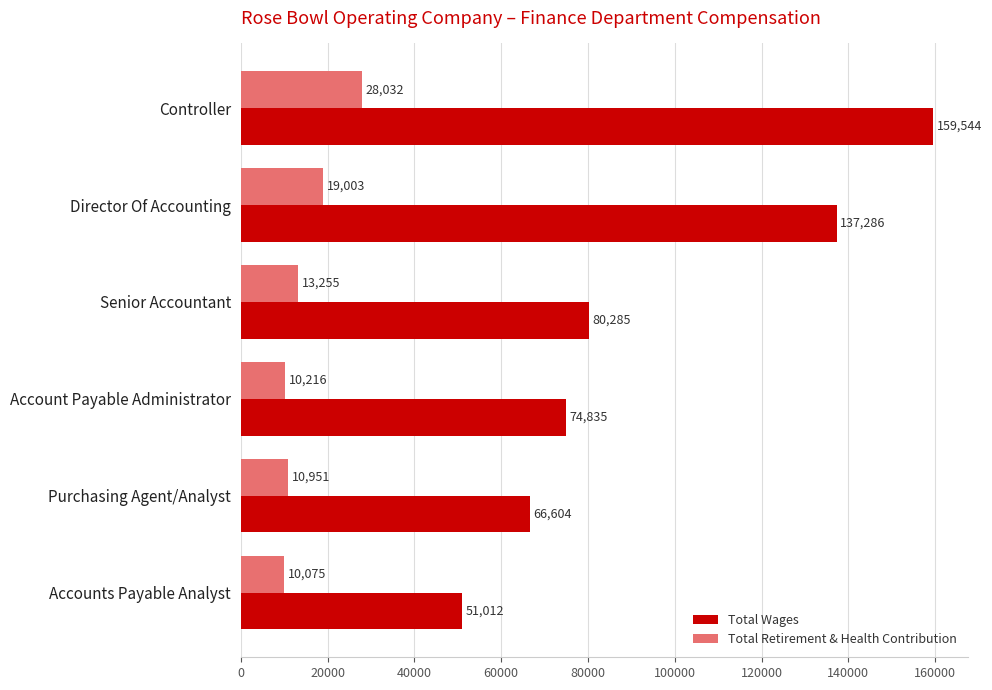

What is the difference between the second highest and second lowest values in the Total Retirement & Health Contribution series?

8787